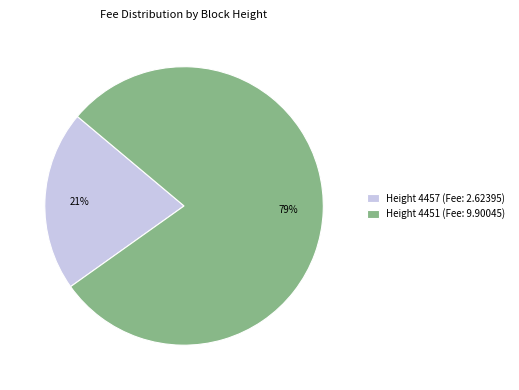

Approximately how many times larger is the value at Height 4457 compared to Height 4451?

0.3